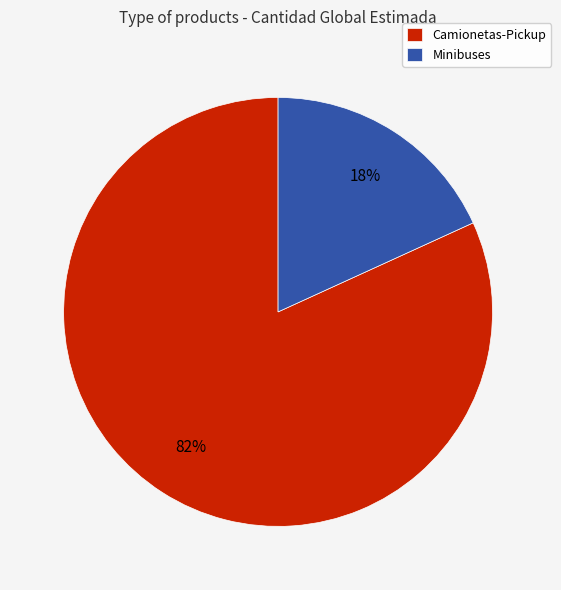

The Minibuses slice represents 18% of the pie. True or false?

True